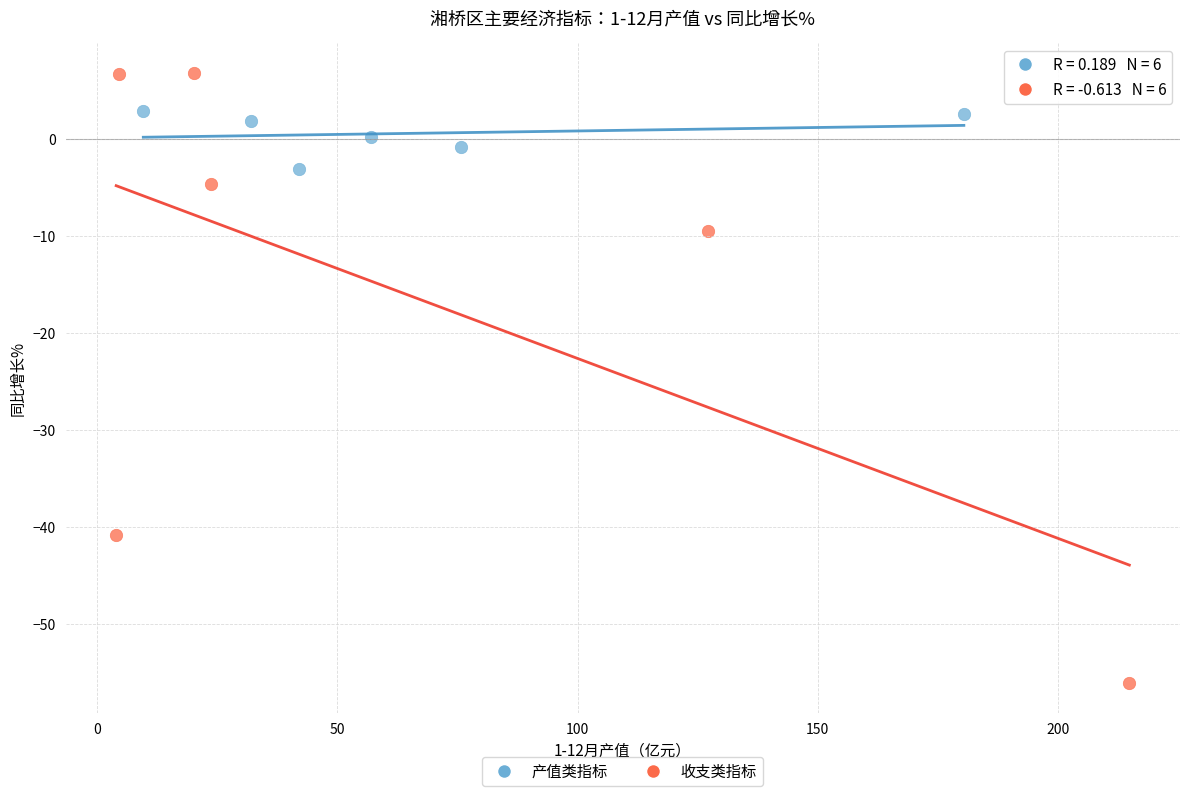

Which series contains the highest Y value?

收支类指标